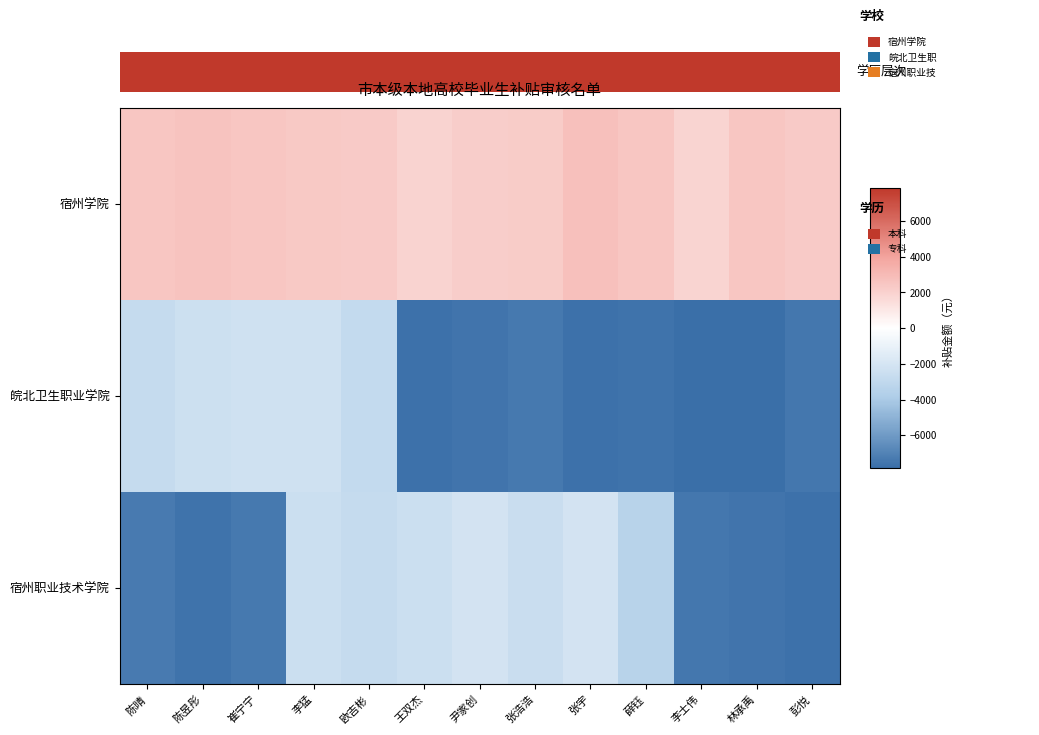

Rank the series by their maximum value, from lowest to highest.

皖北卫生职业学院, 宿州职业技术学院, 宿州学院